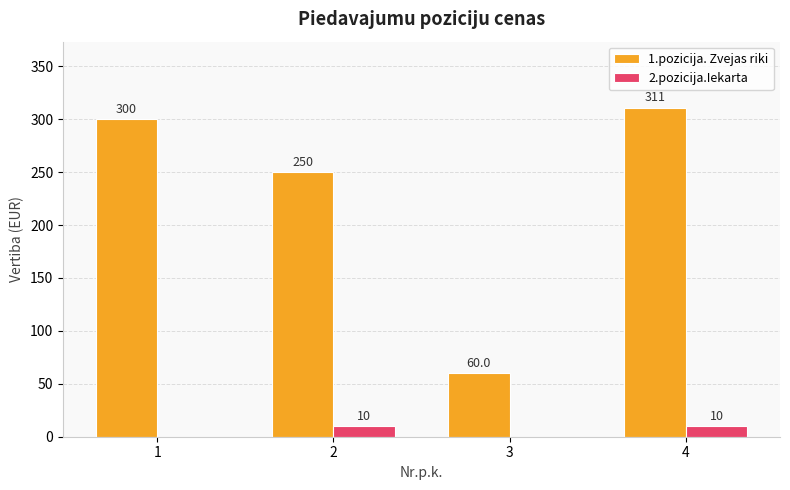

Count the number of data series in this chart.

2